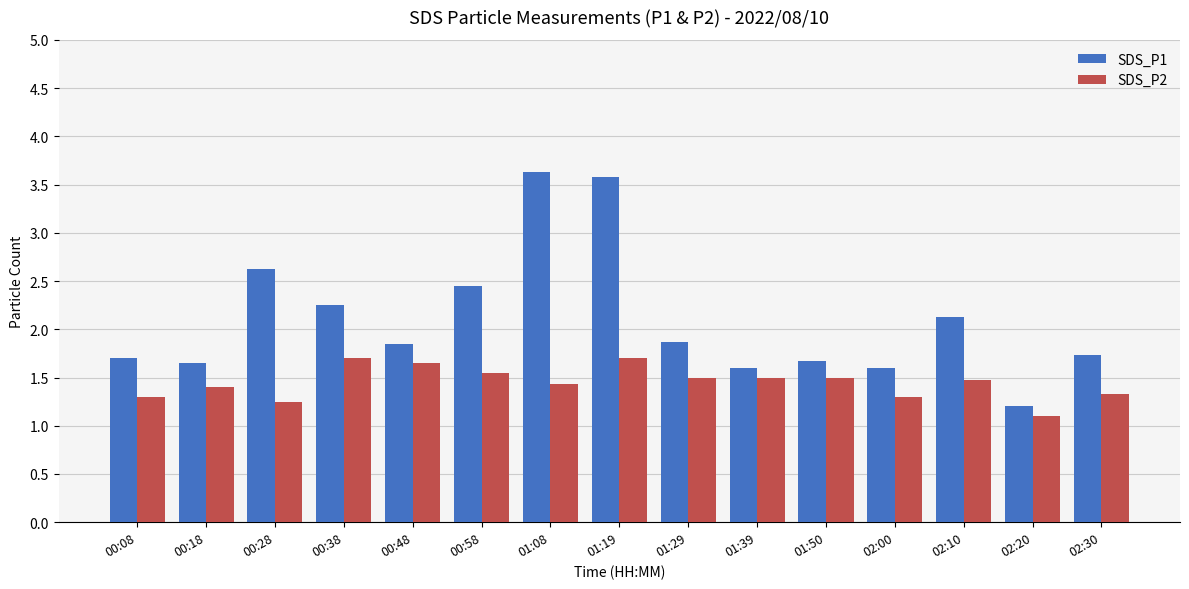

What is the sum of all SDS_P2 values?

21.7